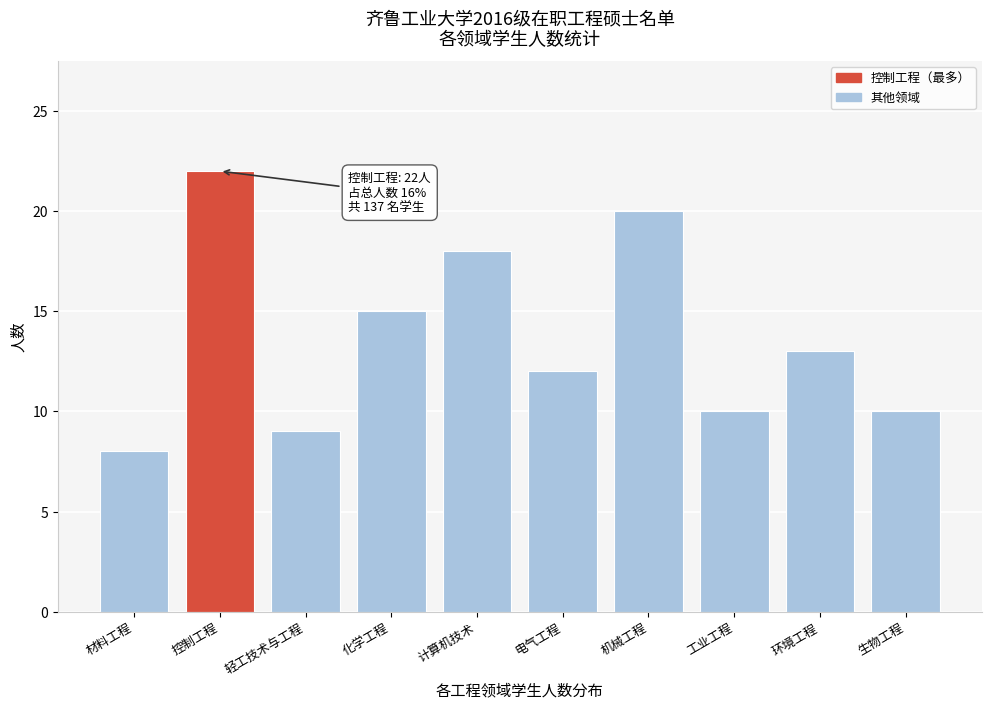

Reading right to left, transcribe all the data shown in this chart.

10	13	10	20	12	18	15	9	22	8